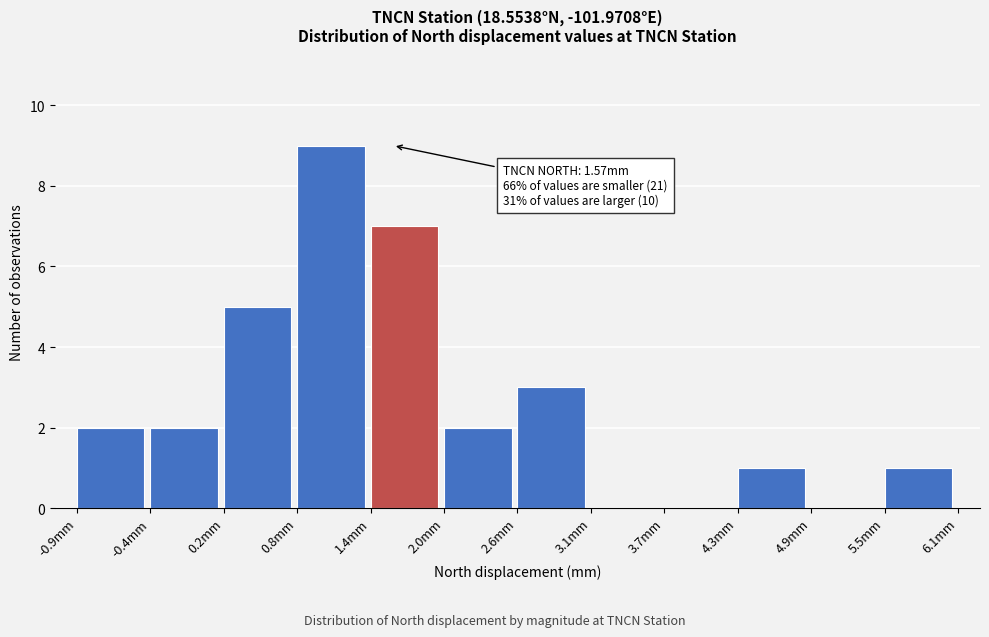

Over which range of the x-axis is the bar tallest?

0.8 to 1.4